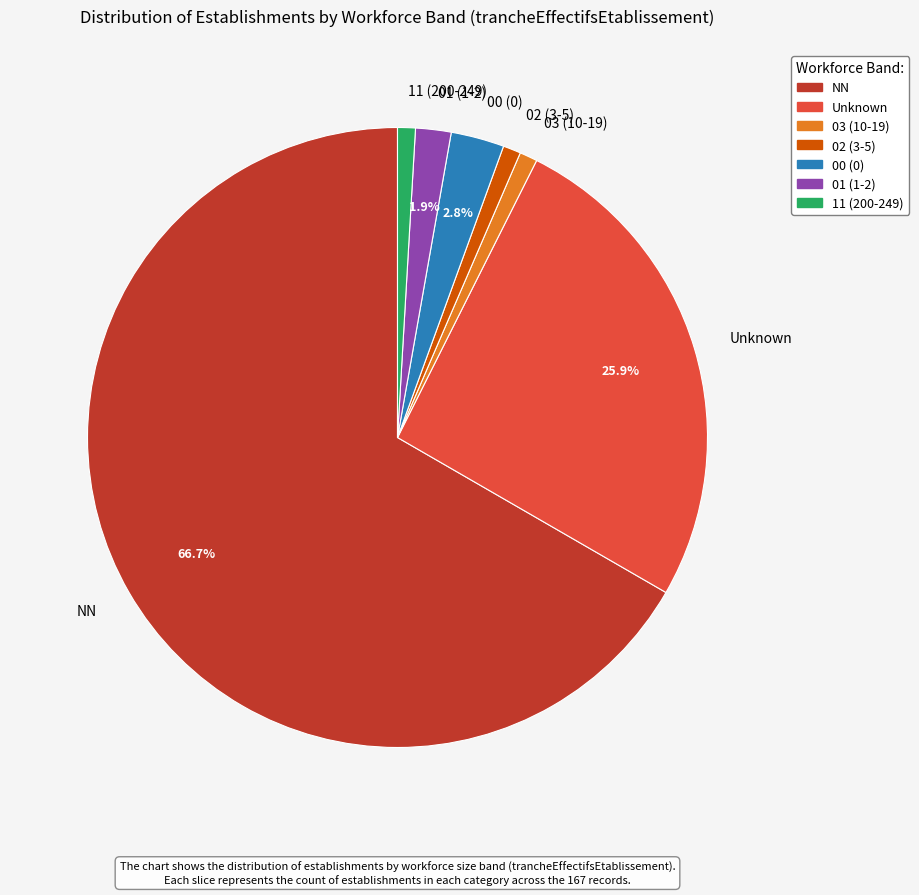

What is the ratio of the value at 11 (200-249) to the value at 00 (0)?

0.3